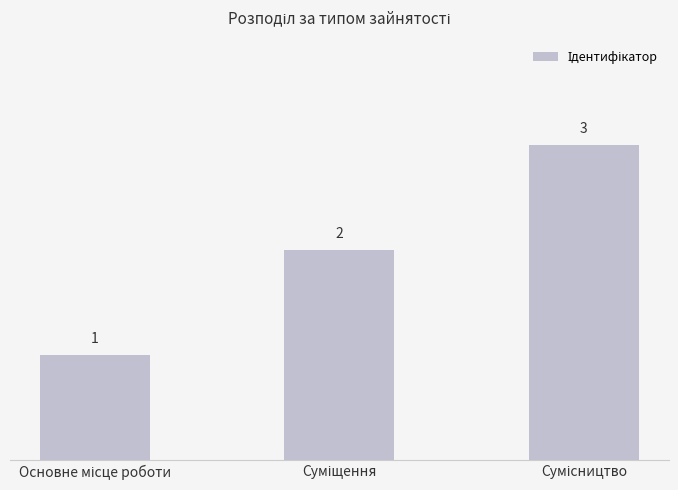

How many values are between 1 and 3?

3